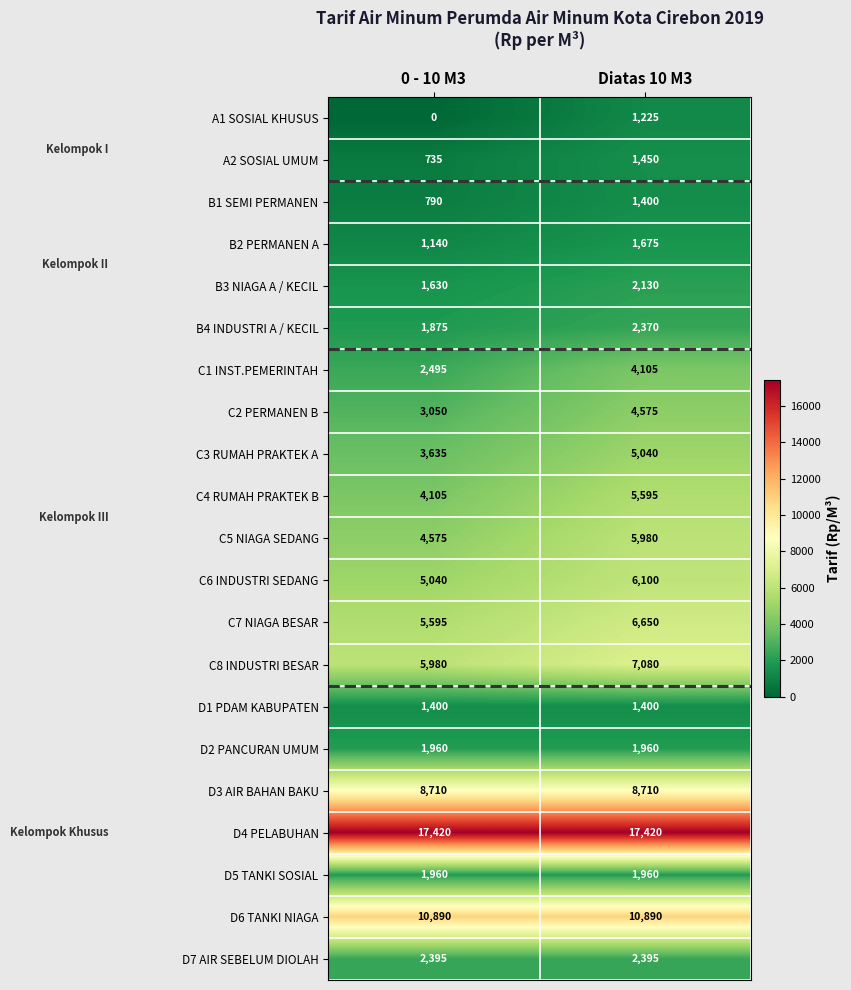

What is the spread (max minus min) of values at 0 - 10 M3?

17420